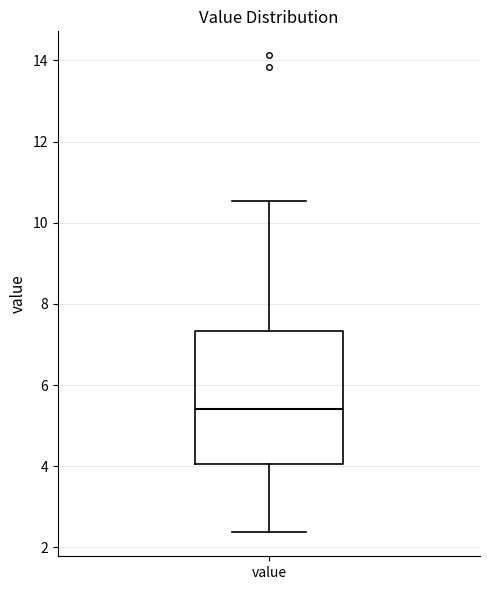

Transcribe this box plot: give where the median line is, the range the box spans, and where the two whiskers end, as read against the y-axis. The values are not printed on the chart, so give them approximately, as read against the axis.

median 5.4, box 4.0 to 7.4, whiskers 2.4 to 10.6